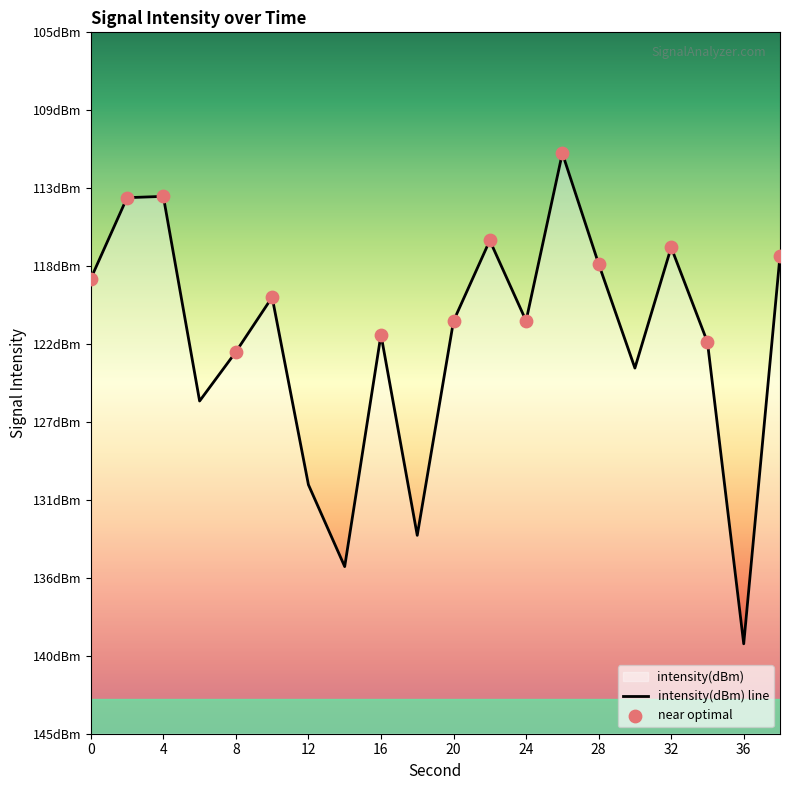

Between 6 and 4, which is larger?

4